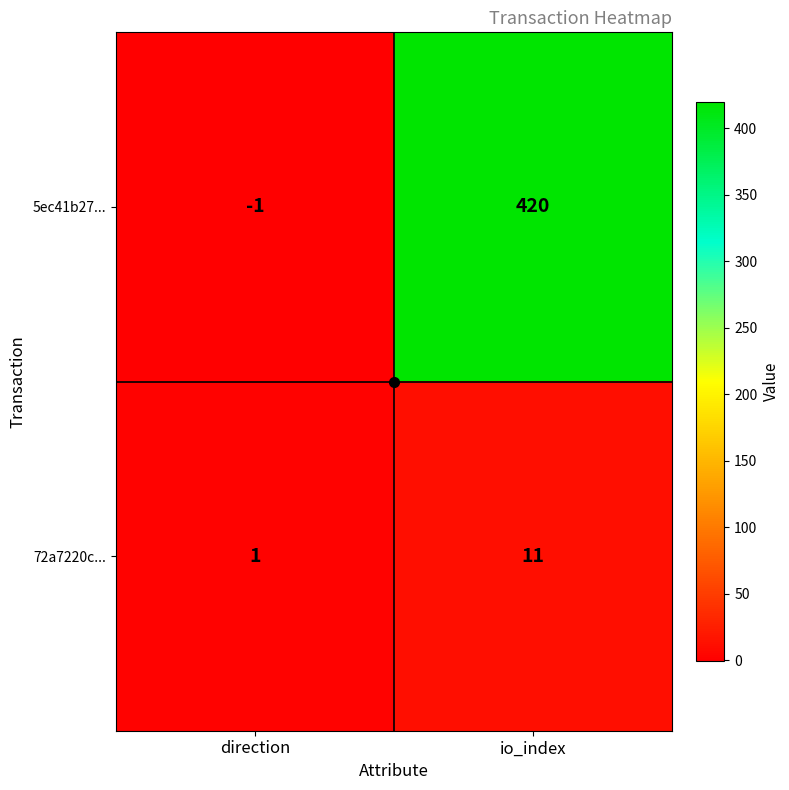

What is the total value across all series at io_index?

431